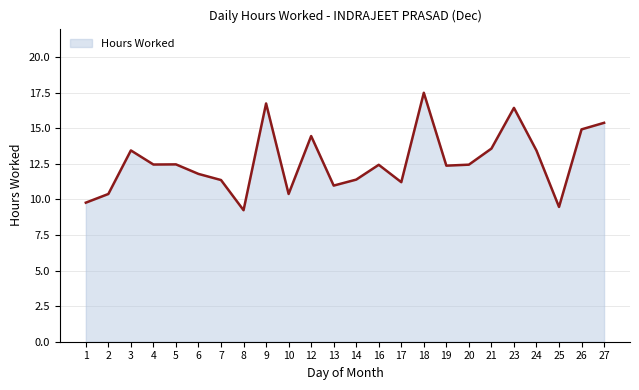

Read the value at 25.

9.5